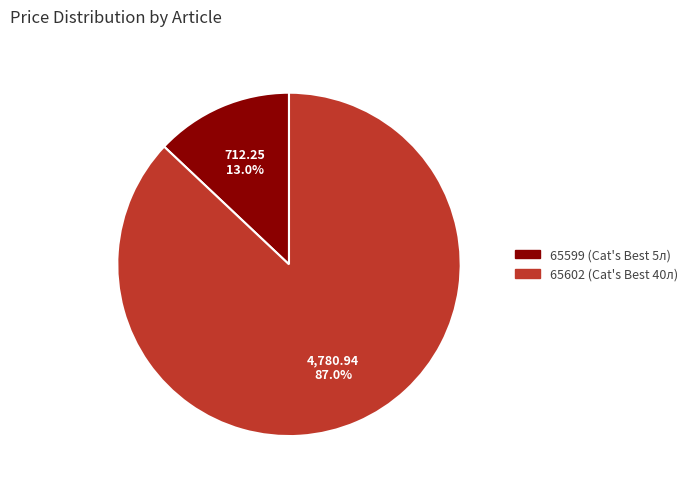

Between 65602 and 65599, which is larger?

65602